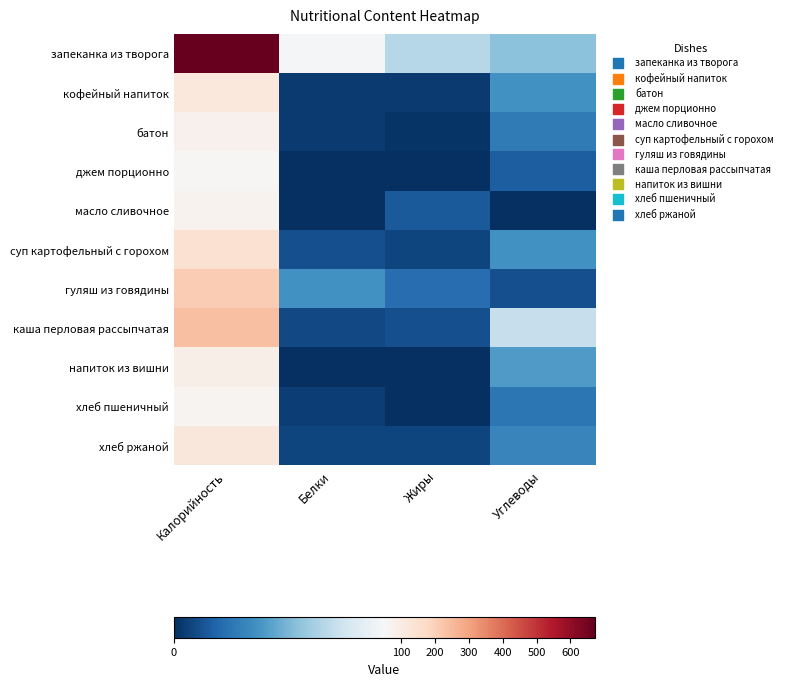

Which series changed the most between Калорийность and Белки?

запеканка из творога